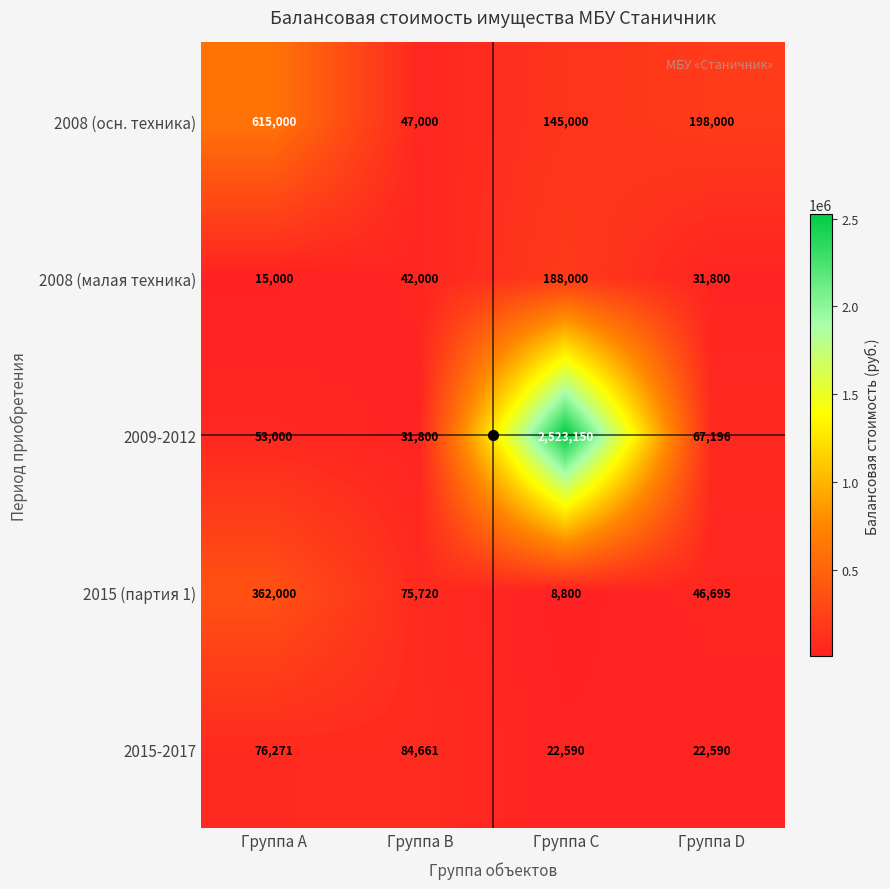

What is the difference between the 2009-2012 values at Группа A and Группа D?

14196